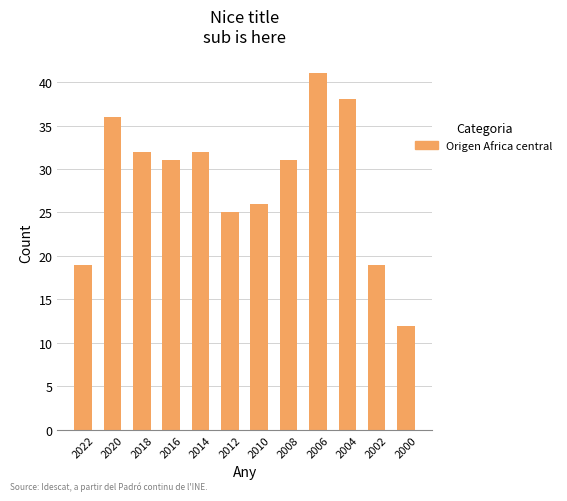

How many bars are there in total?

12